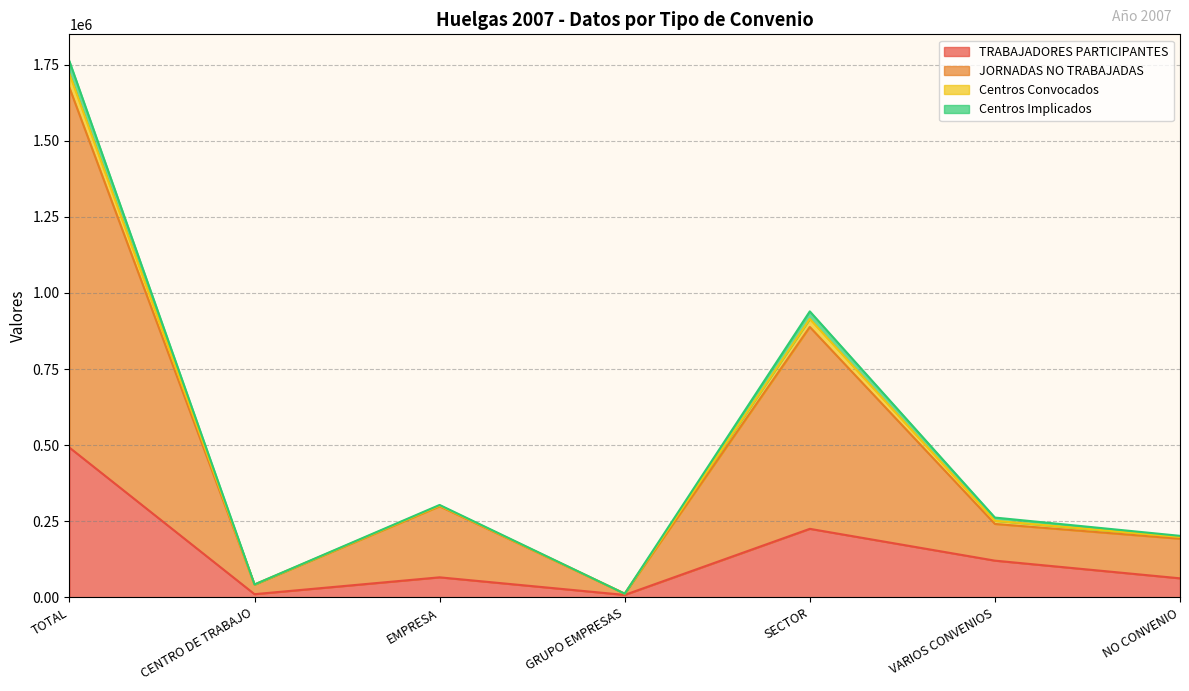

Where is Centros Convocados nearest to the value 886911?

SECTOR